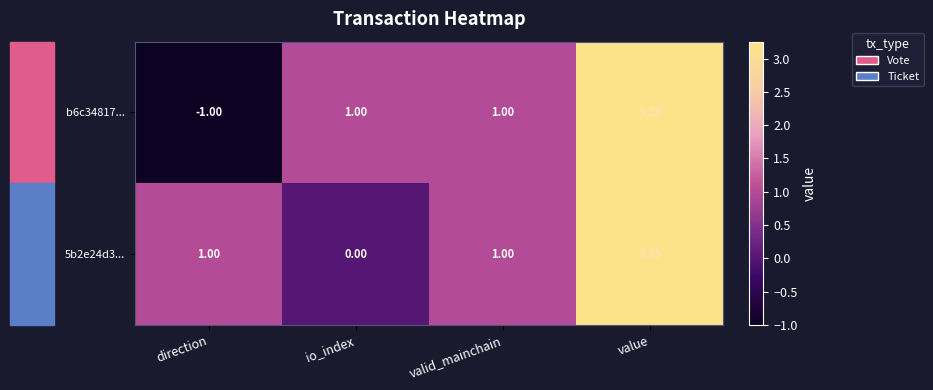

At which category is the sum across all series the highest?

value